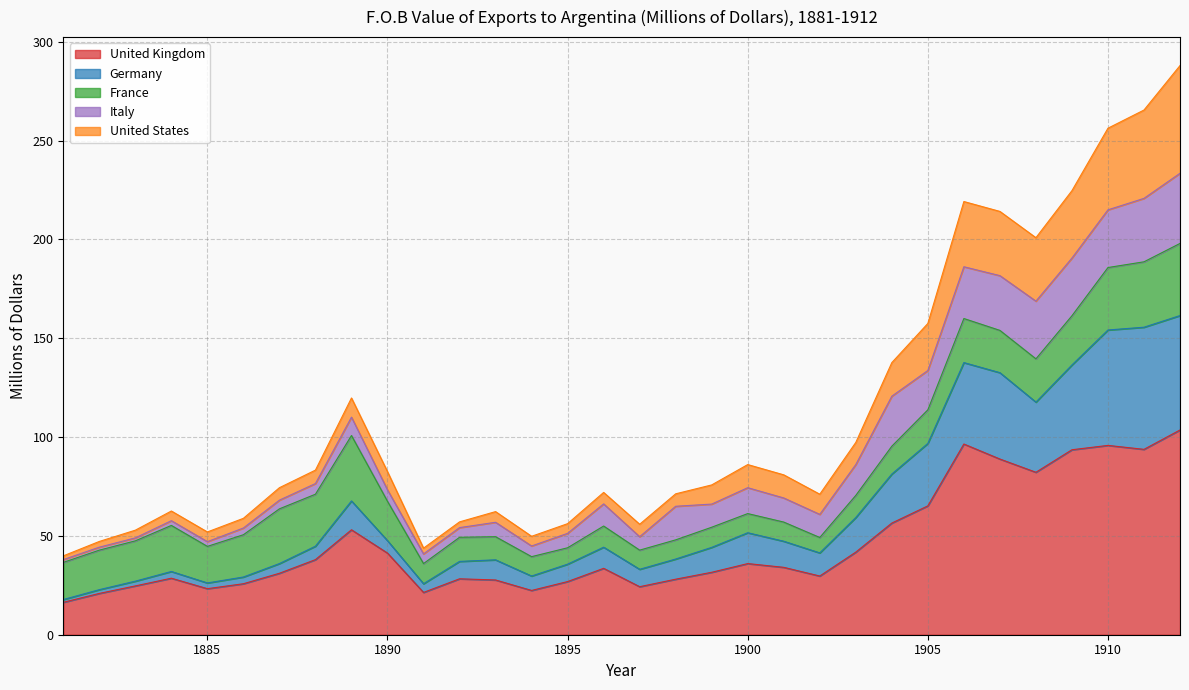

Which category has the highest value in the United States series?

1912